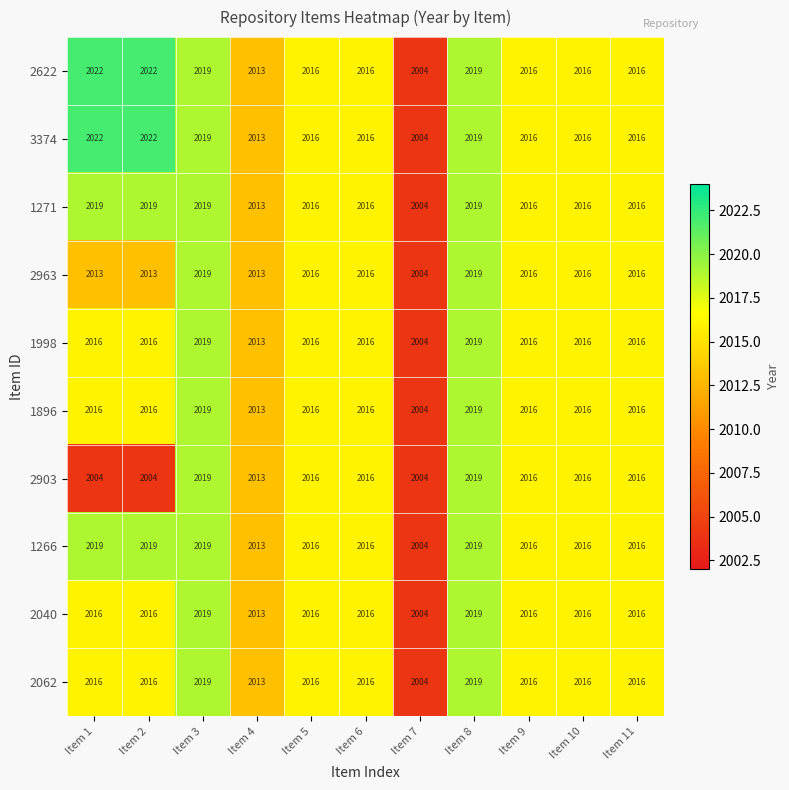

The value of 2903 at Item 1 is 1317. True or false?

False